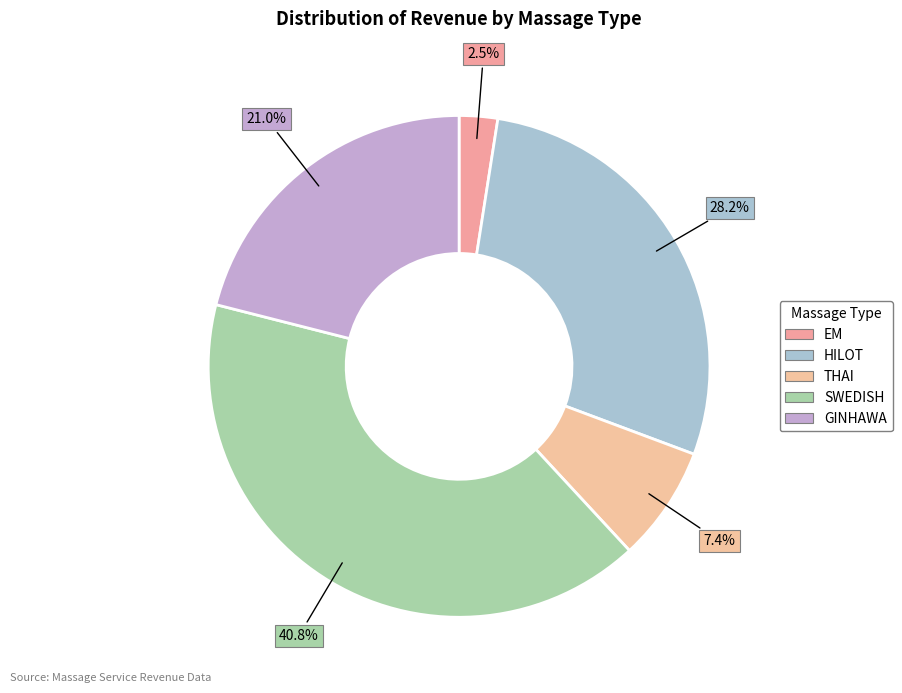

Does HILOT account for over 50% of the chart?

No